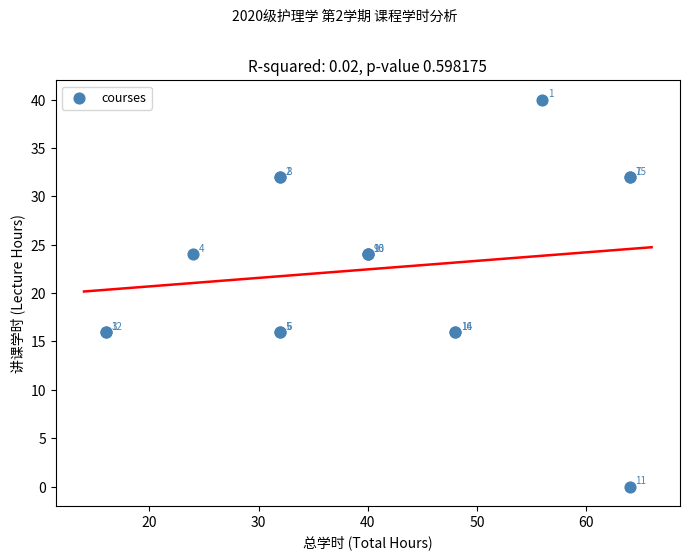

What Y value in the scatter plot is closest to 20?

16